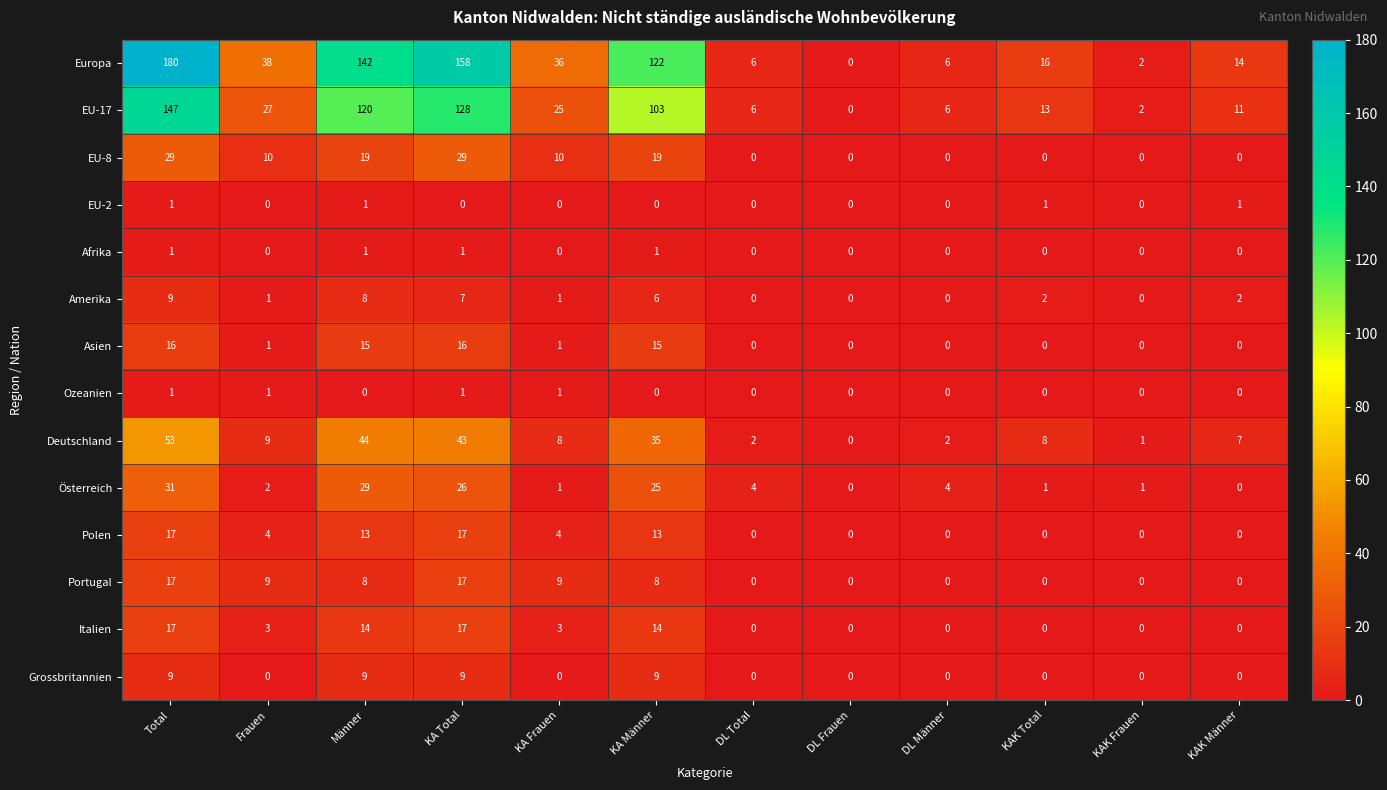

Count the number of categories in the chart.

12